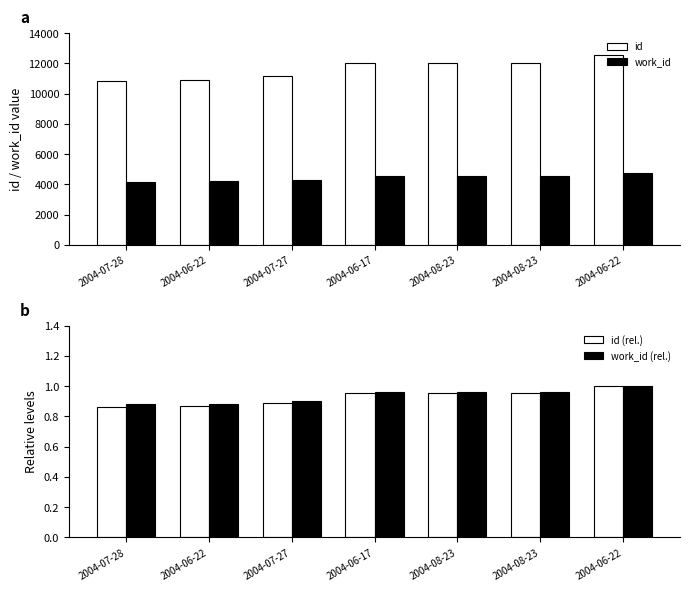

Rank the categories by work_id value from highest to lowest.

2004-06-22, 2004-08-23, 2004-08-23, 2004-06-17, 2004-07-27, 2004-06-22, 2004-07-28